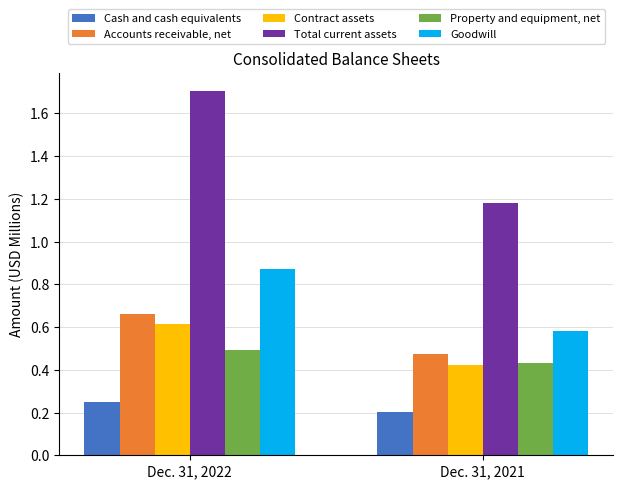

At which category is the sum across all series the highest?

Dec. 31, 2022